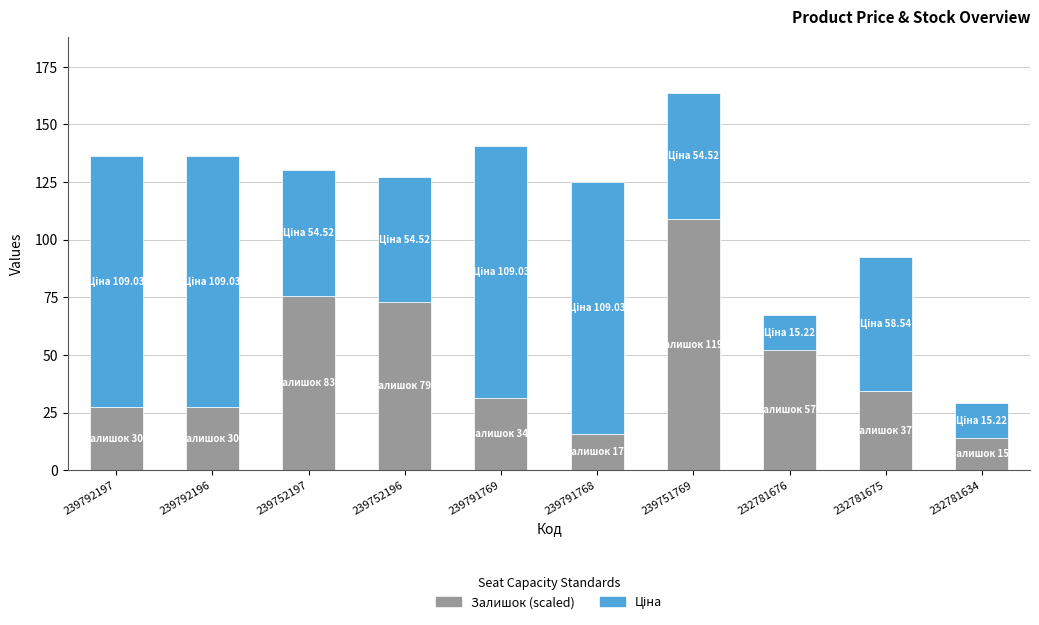

Reading right to left, list the values for the Залишок (scaled) series.

14.0	34.1	52.0	109.0	15.8	31.4	72.8	75.7	27.4	27.4